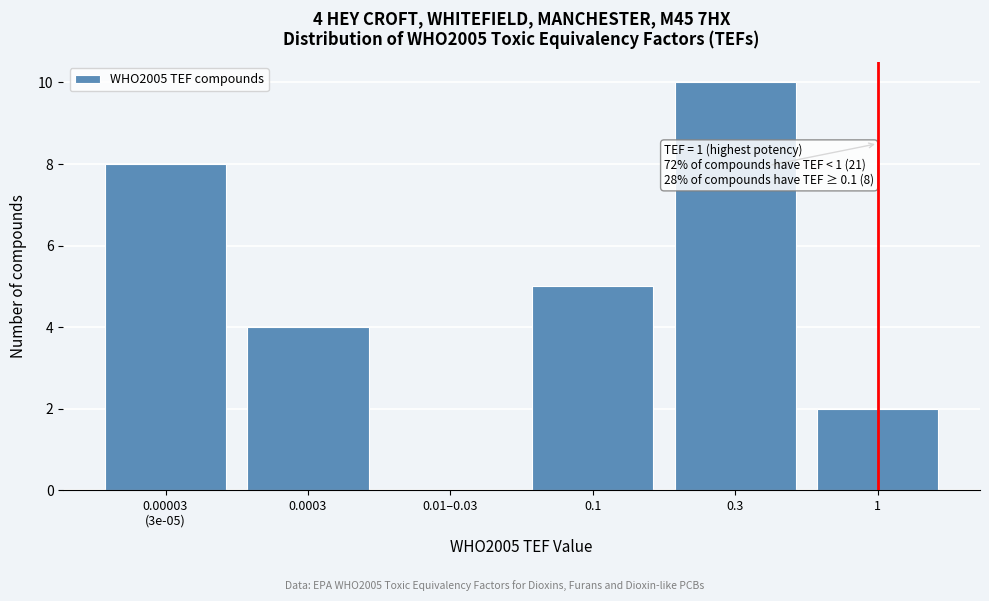

At which category does the chart reach its peak across all series?

0.3